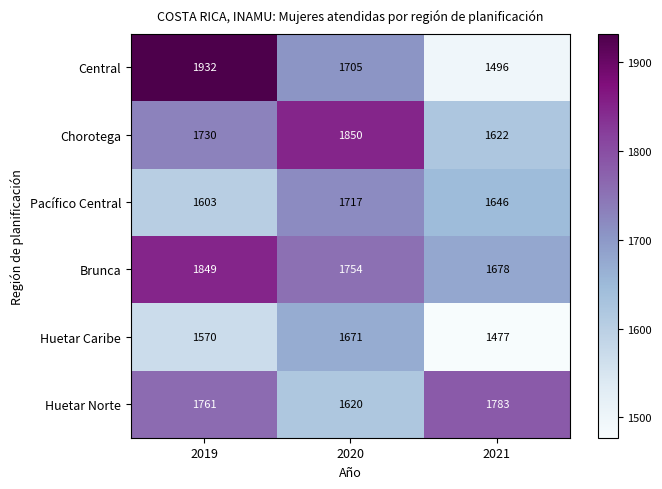

Is it true that Pacífico Central equals 1603 at 2019?

True